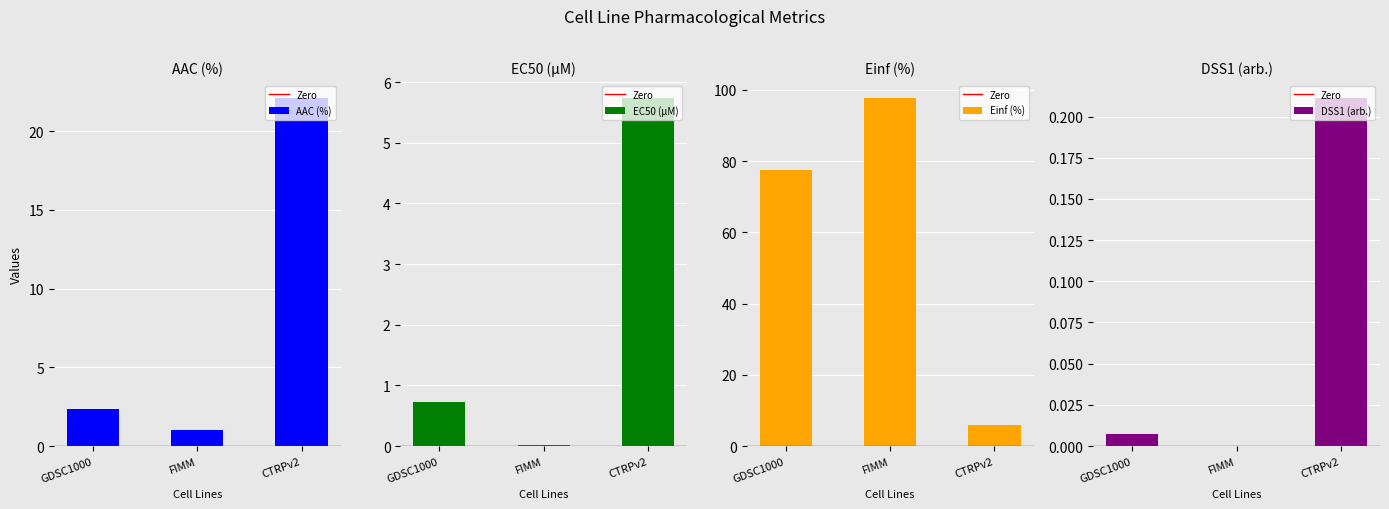

Is the value of AAC (%) at FIMM greater than the value of EC50 (µM) at FIMM?

Yes